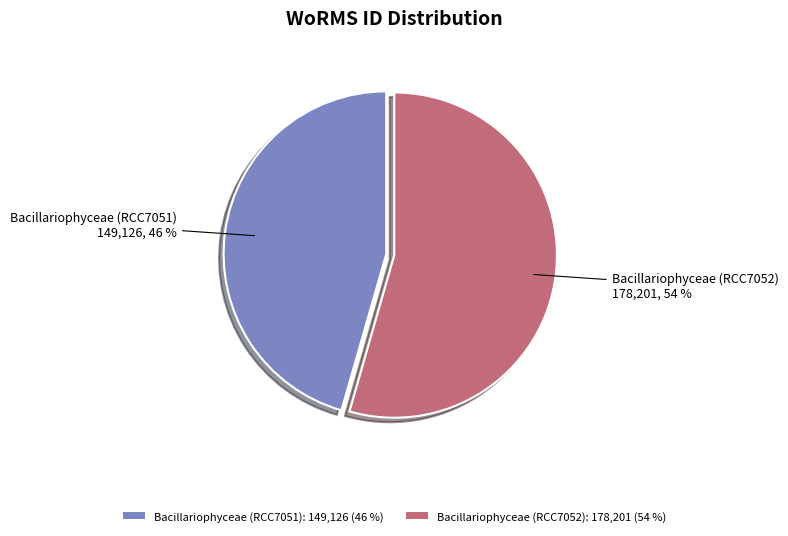

Does any single category account for the majority?

Yes